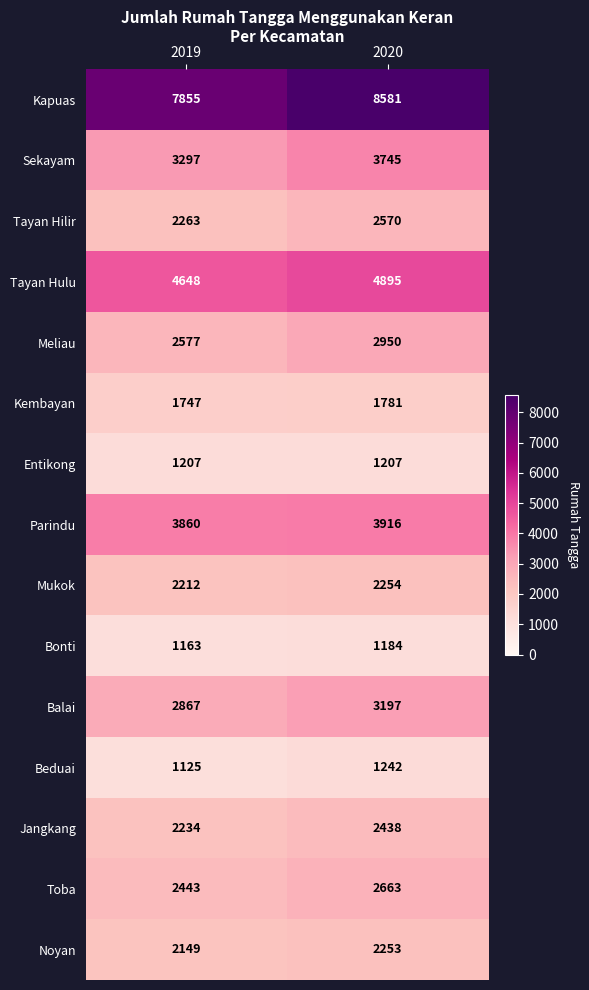

What is the spread (max minus min) of values at 2020?

7397